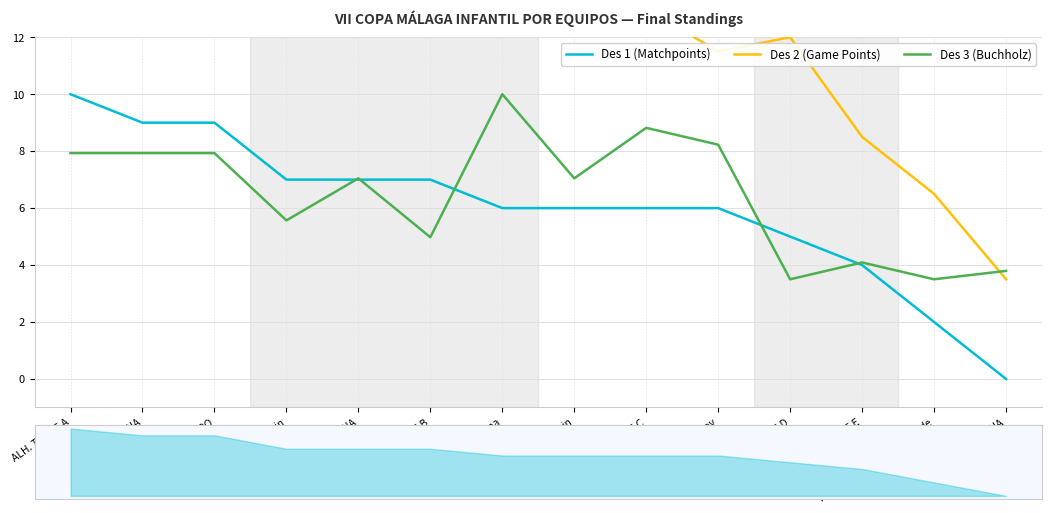

List the series in order of their peak value, lowest first.

Des 1 (Matchpoints), Des 3 (Buchholz), Des 2 (Game Points)